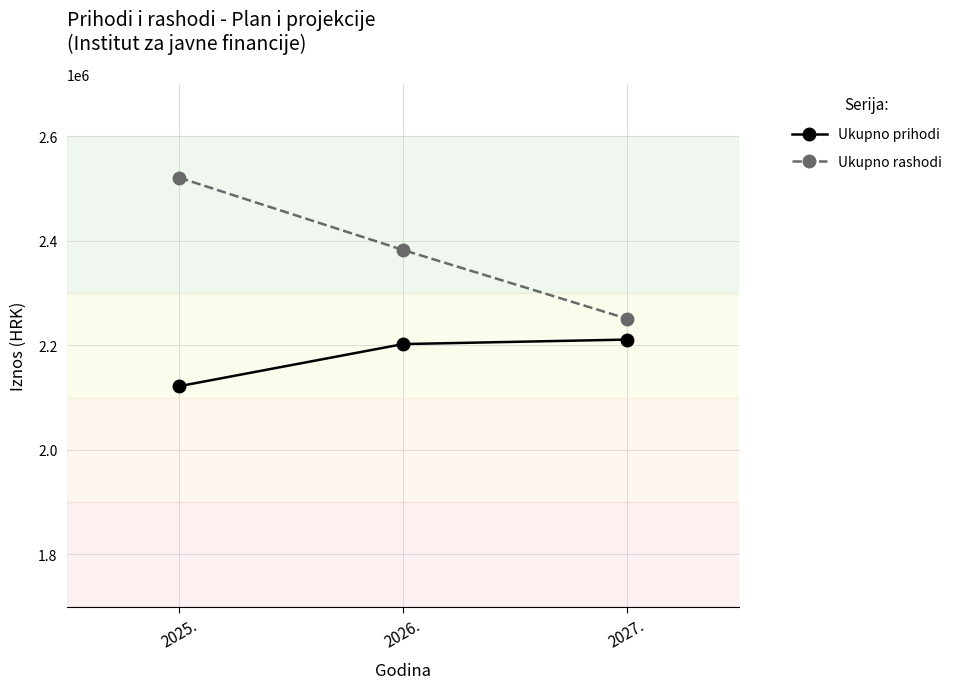

At how many categories does at least one series exceed 2128617?

3